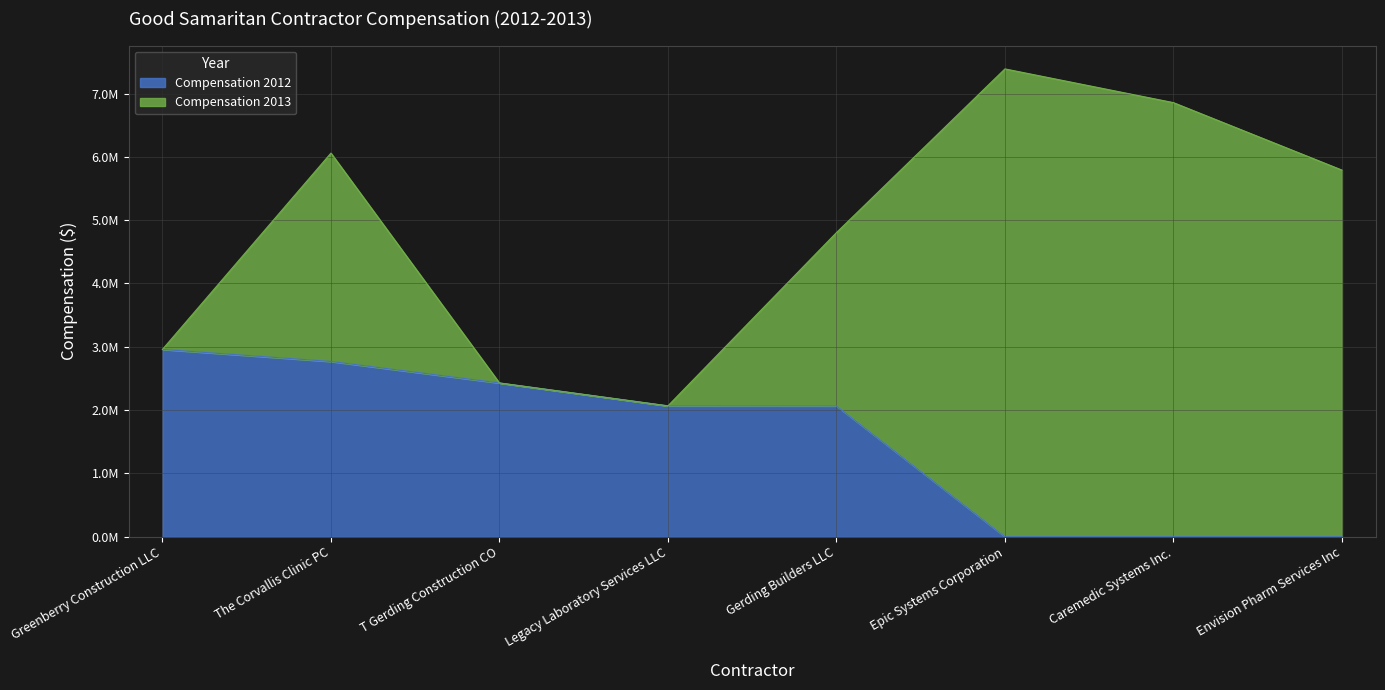

List the labels in order of value, smallest first.

Epic Systems Corporation, Caremedic Systems Inc., Envision Pharm Services Inc, Gerding Builders LLC, Legacy Laboratory Services LLC, T Gerding Construction CO, The Corvallis Clinic PC, Greenberry Construction LLC